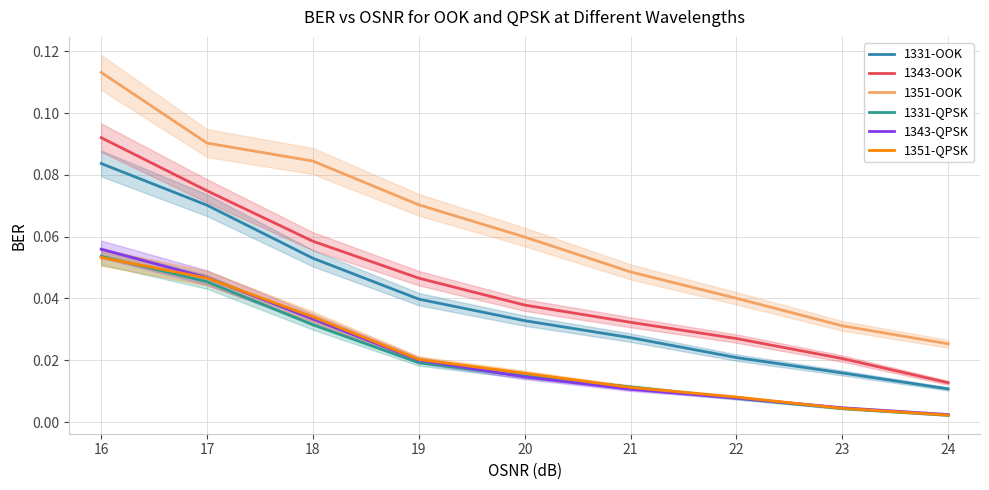

True or false: 1331-OOK and 1343-OOK cross at least once.

False